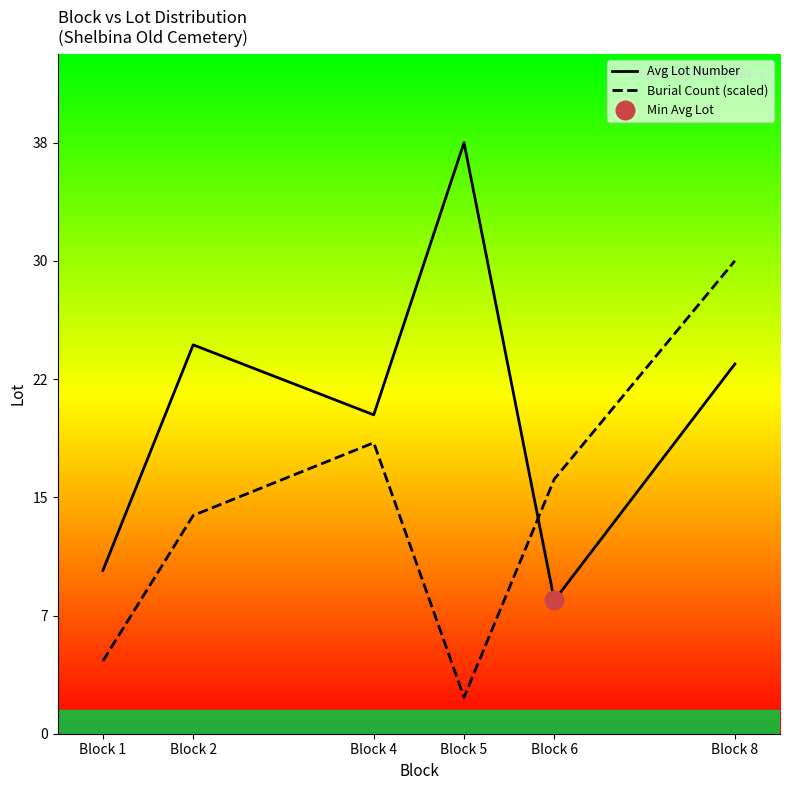

What is the total value across all series at Block 5?

40.3